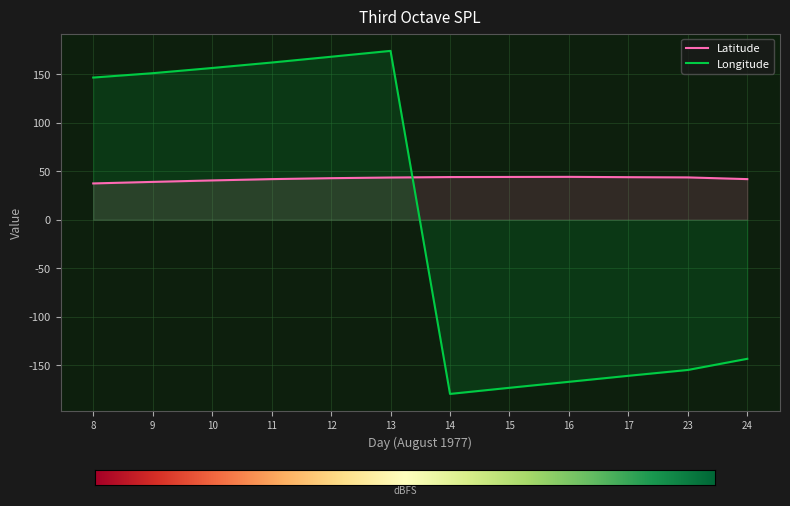

Reading left to right, transcribe all the data shown in this chart.

Latitude: 37.4	39.0	40.5	41.8	42.8	43.5	44.0	44.1	44.2	43.8	43.6	41.8
Longitude: 146.6	151.1	156.4	162.1	168.0	174.1	-179.7	-173.4	-167.2	-161.0	-155.0	-143.5